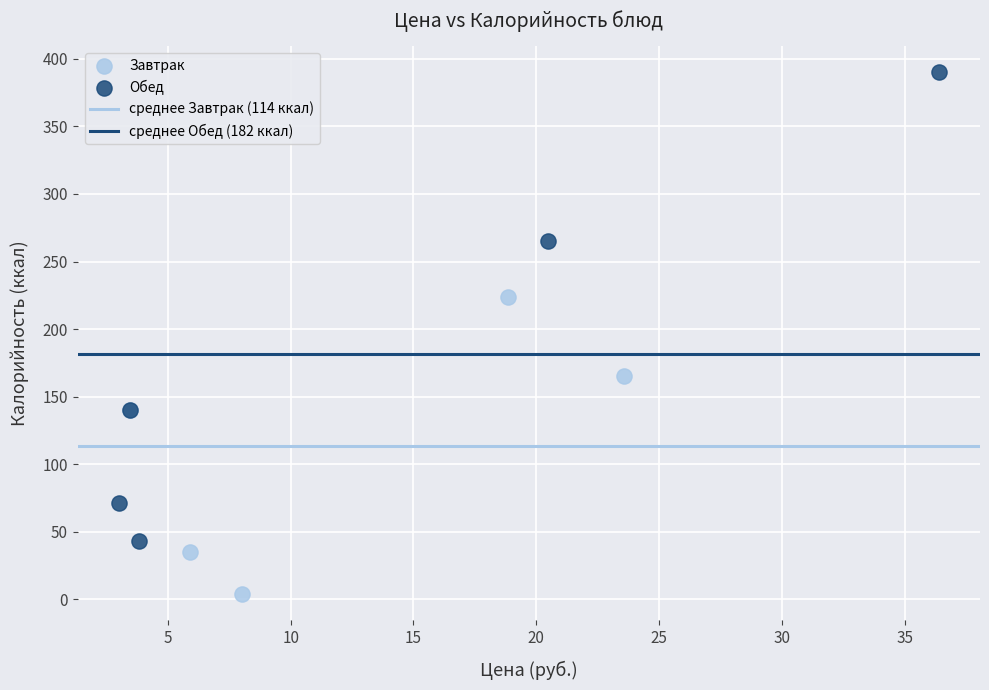

Which series has the largest Y range (max minus min)?

Обед